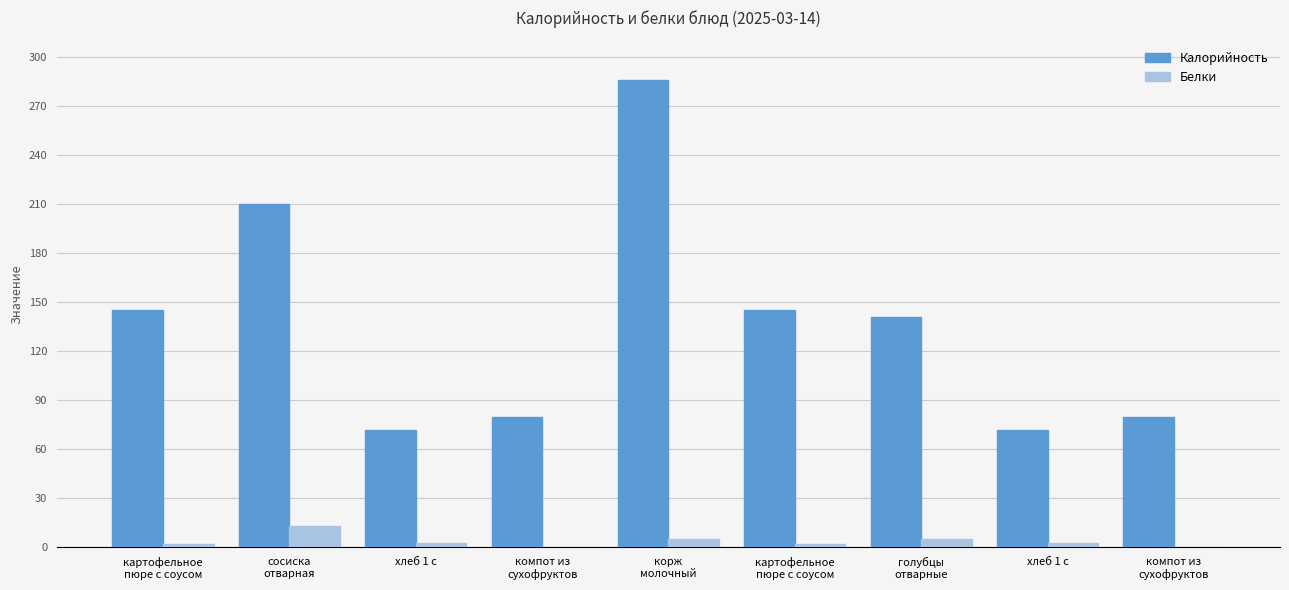

What is the difference between the highest and lowest values at голубцы
отварные?

136